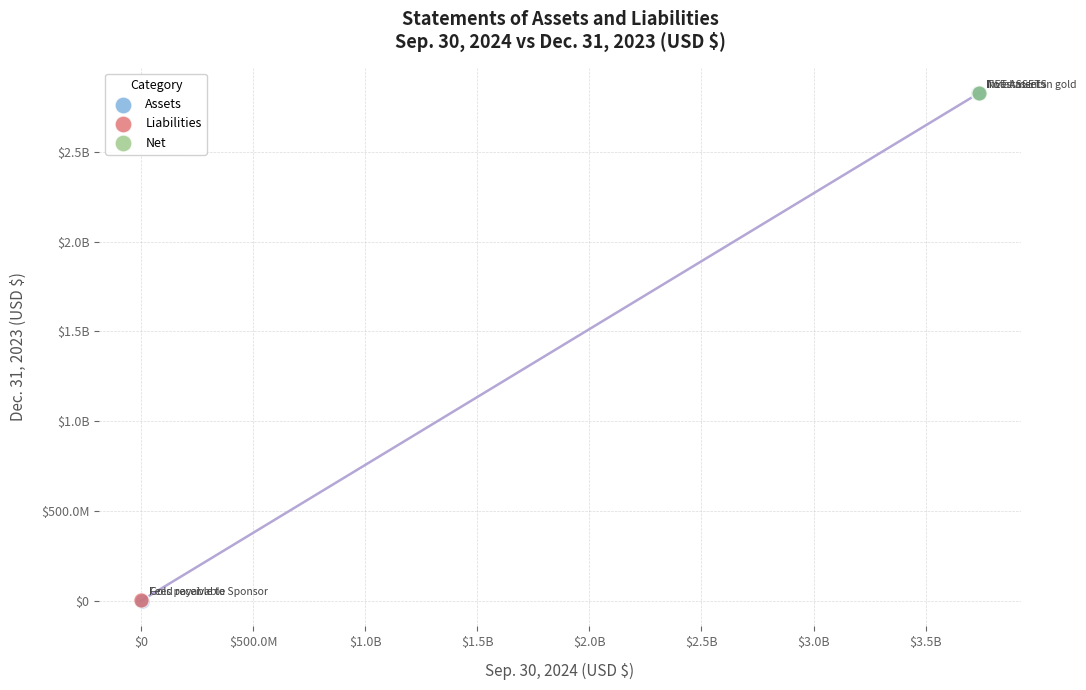

What are all the series names shown in the legend?

Assets, Liabilities, Net